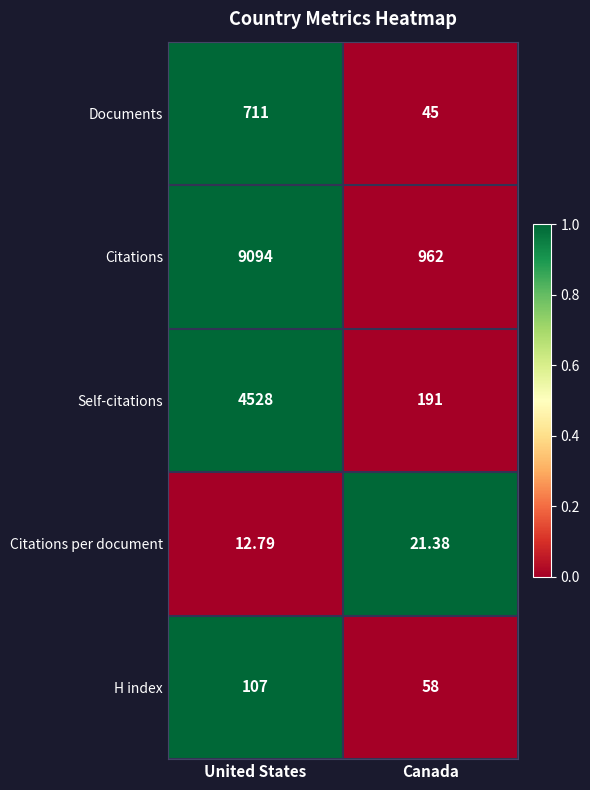

Which series has the widest spread of values?

Citations